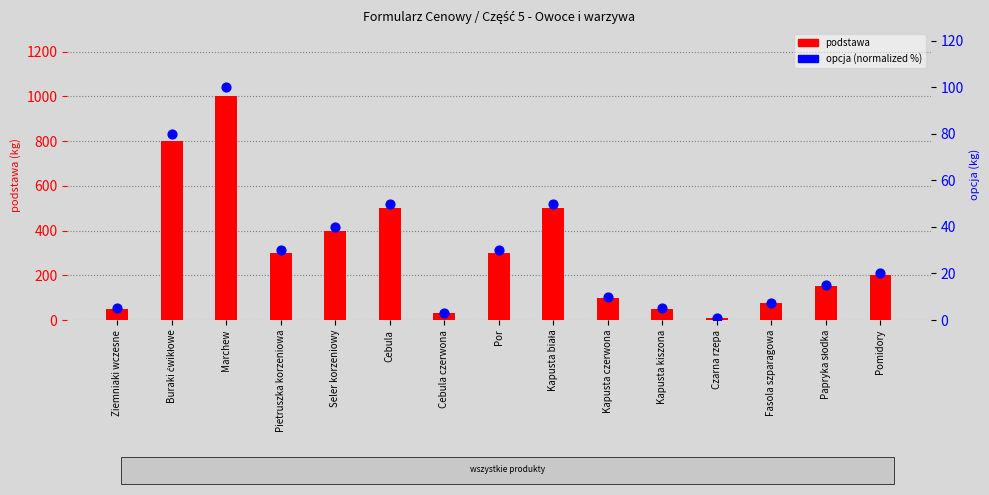

At which category is the sum across all series the highest?

Marchew